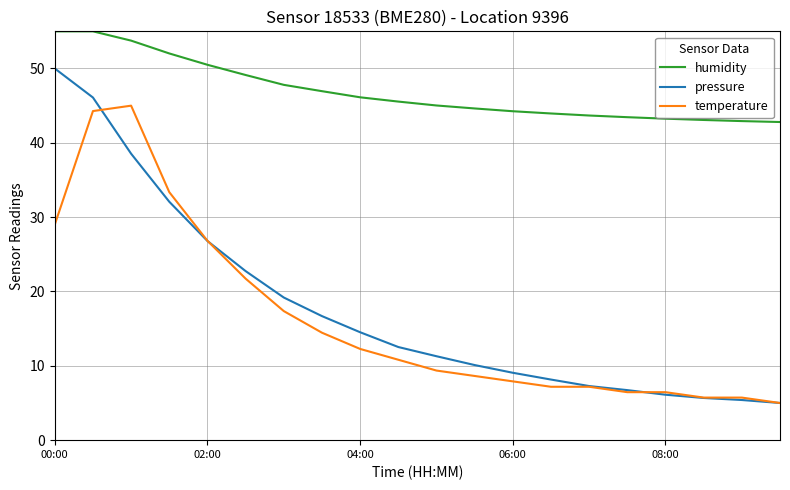

Which series has the widest spread of values?

pressure